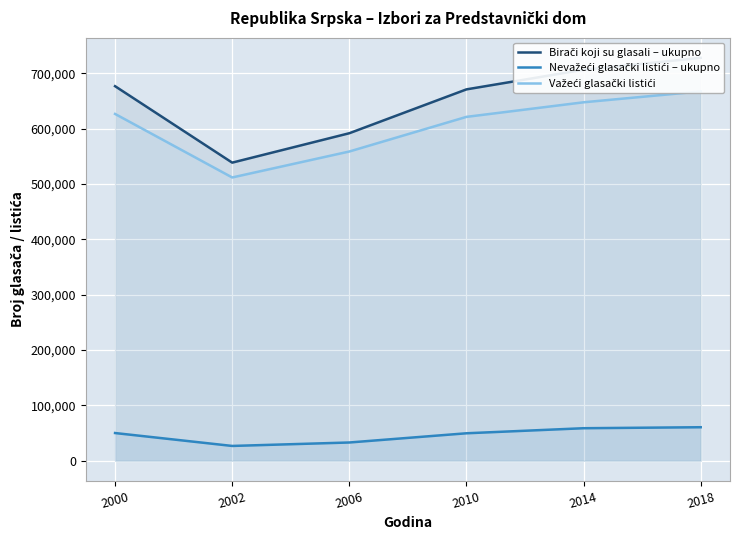

What is the difference between the Važeći glasački listići values at 2018 and 2000?

40733